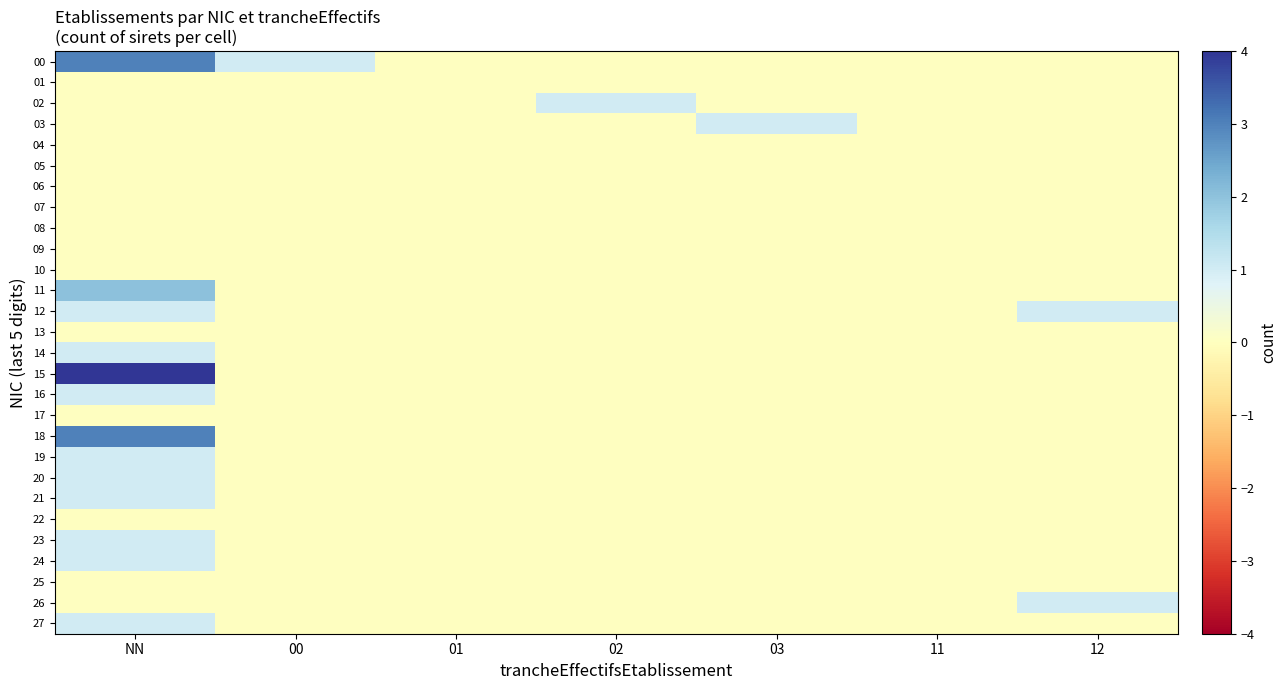

At which category is the sum across all series the highest?

NN